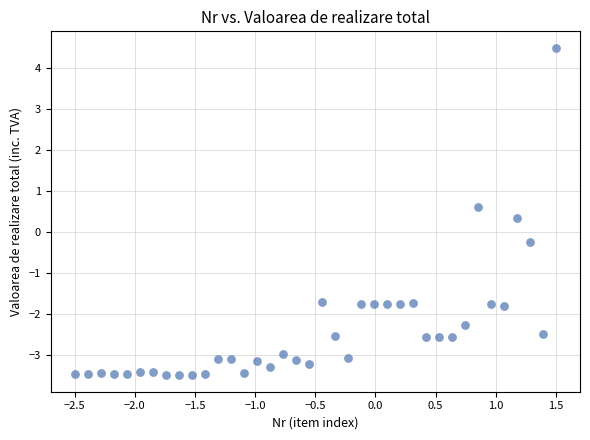

What is the range of Y values (max minus min)?

8.0